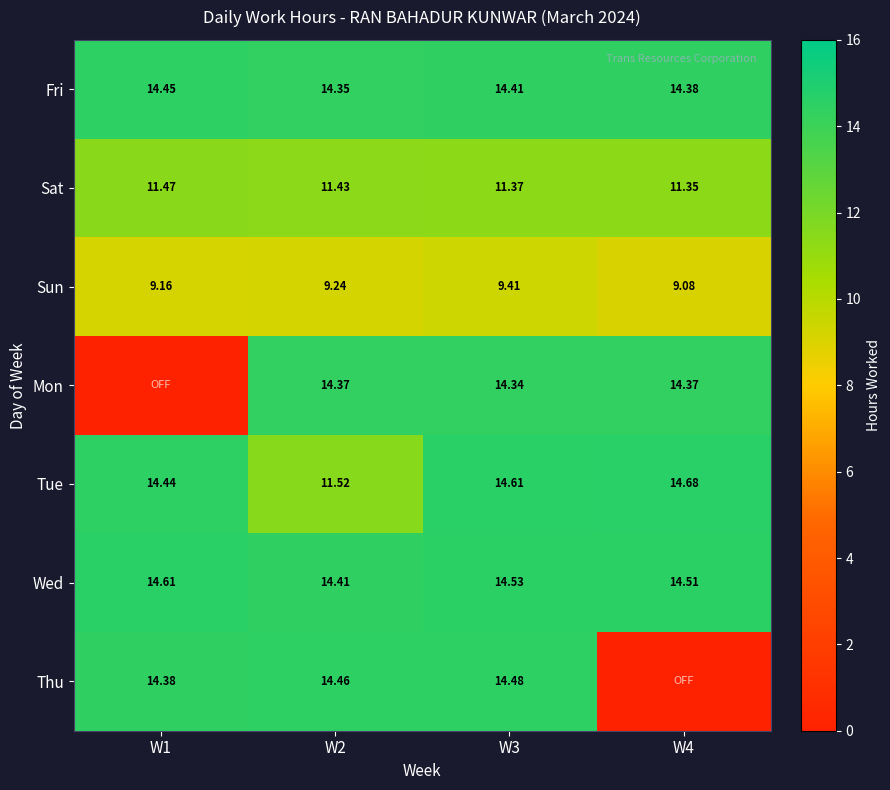

Is the value of Fri at W3 greater than the value of Thu at W3?

No